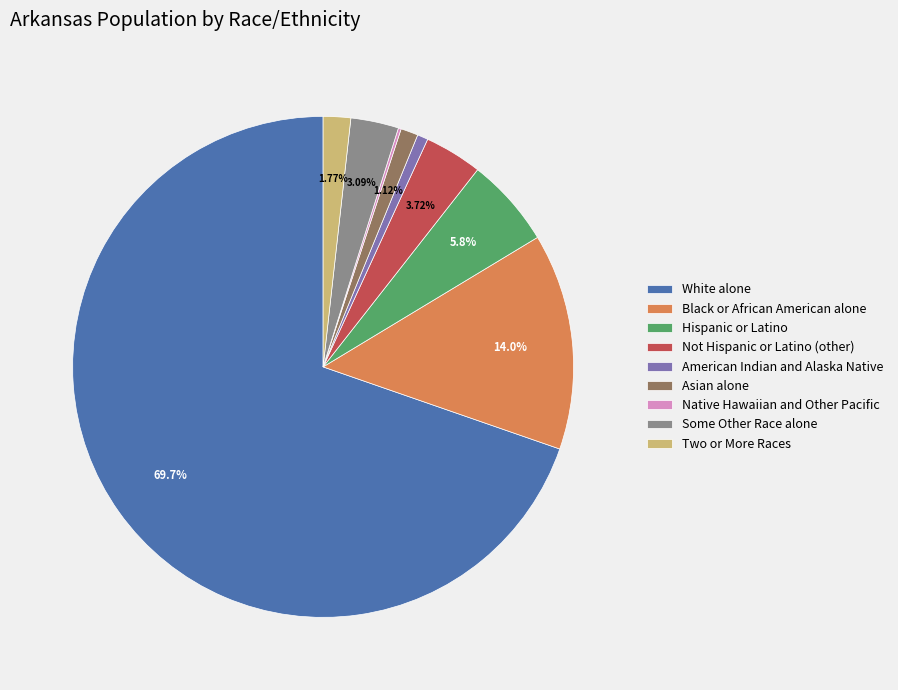

The Black or African American alone slice represents 14% of the pie. True or false?

True